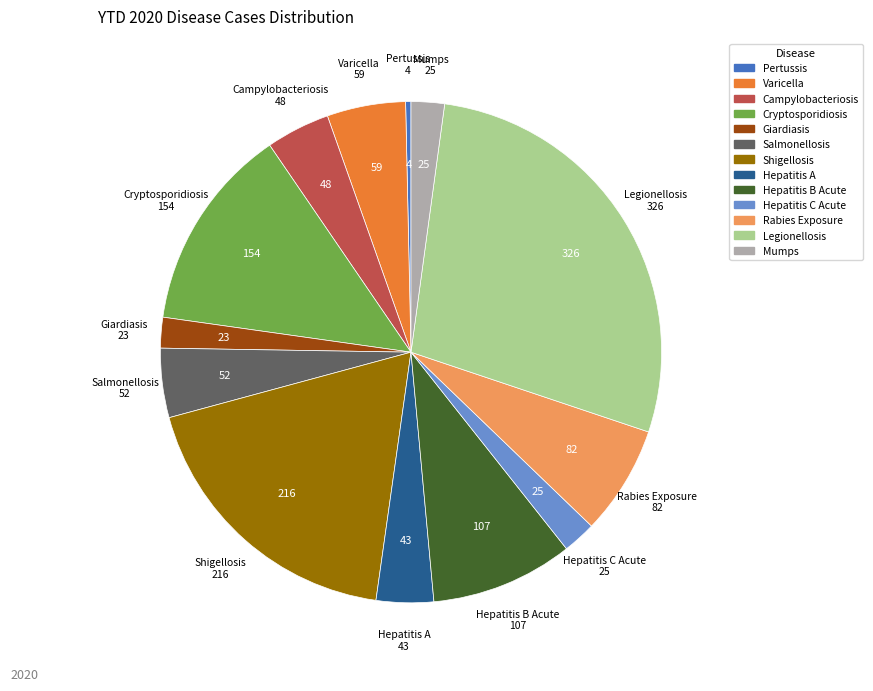

How many slices are in this pie chart?

13